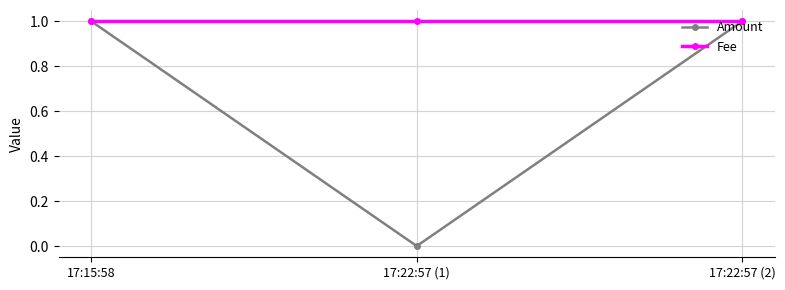

The value of Amount at 17:22:57 (1) is 0. True or false?

True